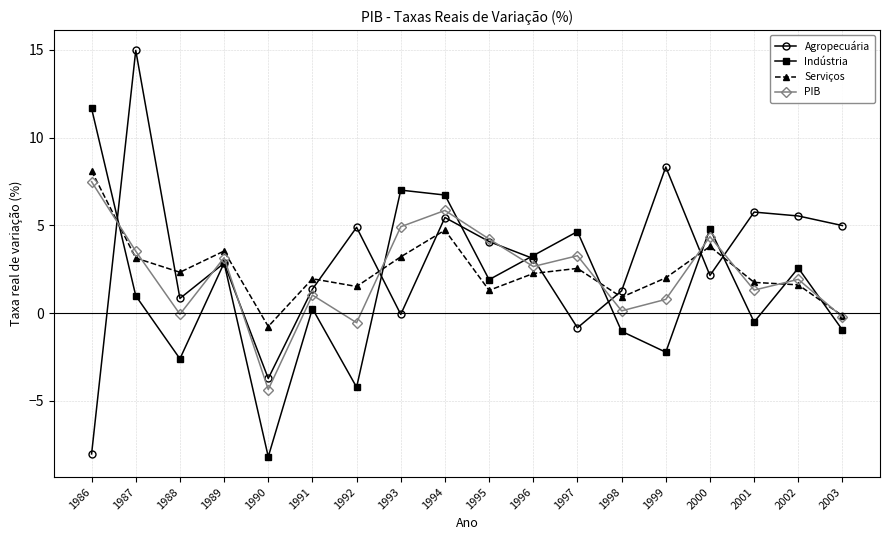

At which category does PIB reach its first local peak?

1989